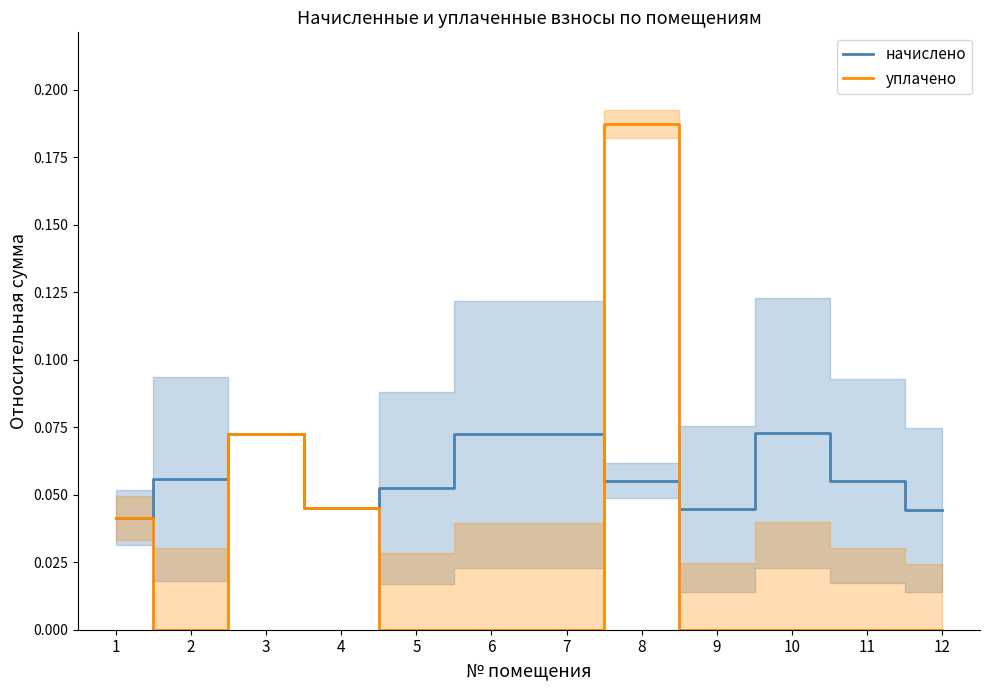

Is the value of уплачено at 2 greater than the value of начислено at 2?

No